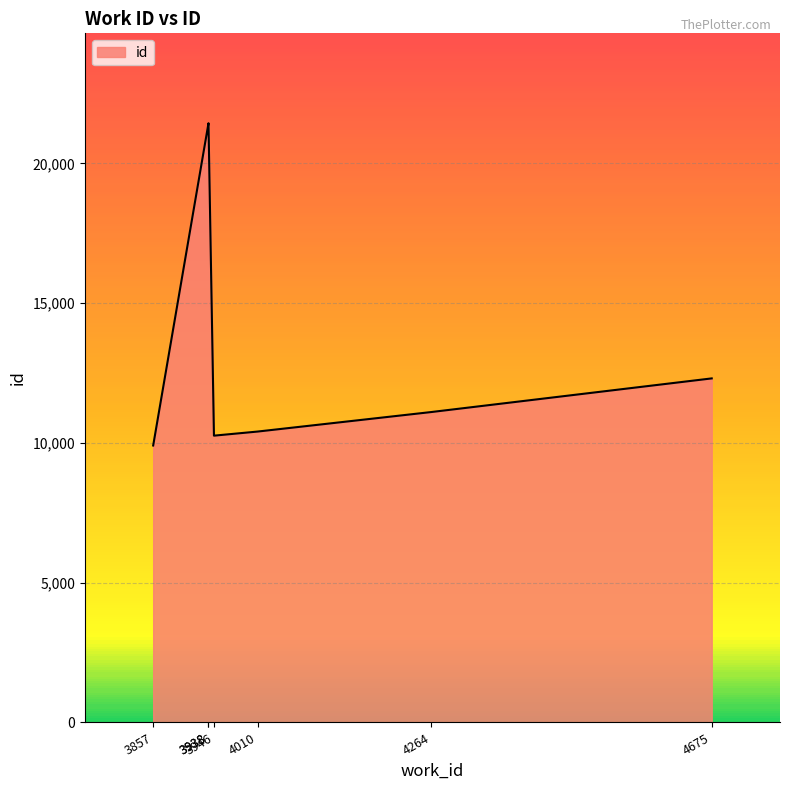

Does the chart display data point markers on the line(s)?

No